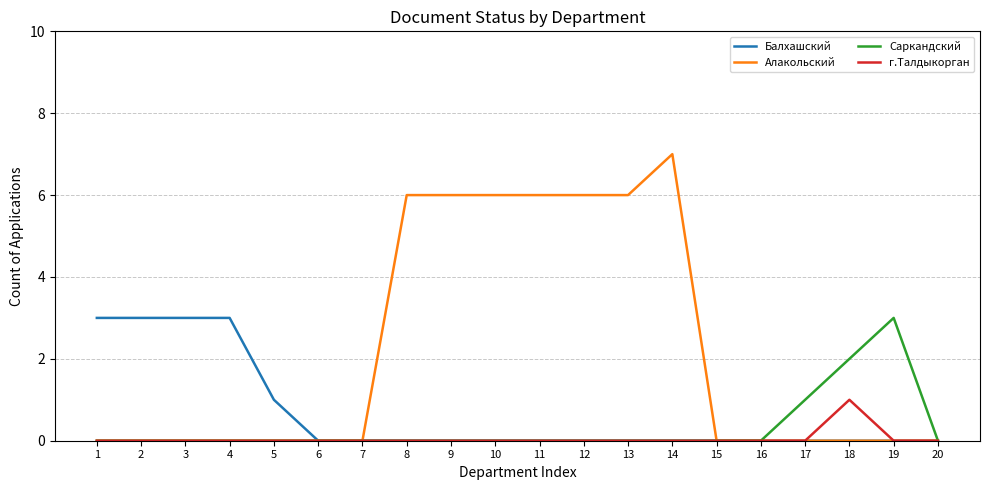

What are all the series names shown in the legend?

Балхашский, Алакольский, Саркандский, г.Талдыкорган